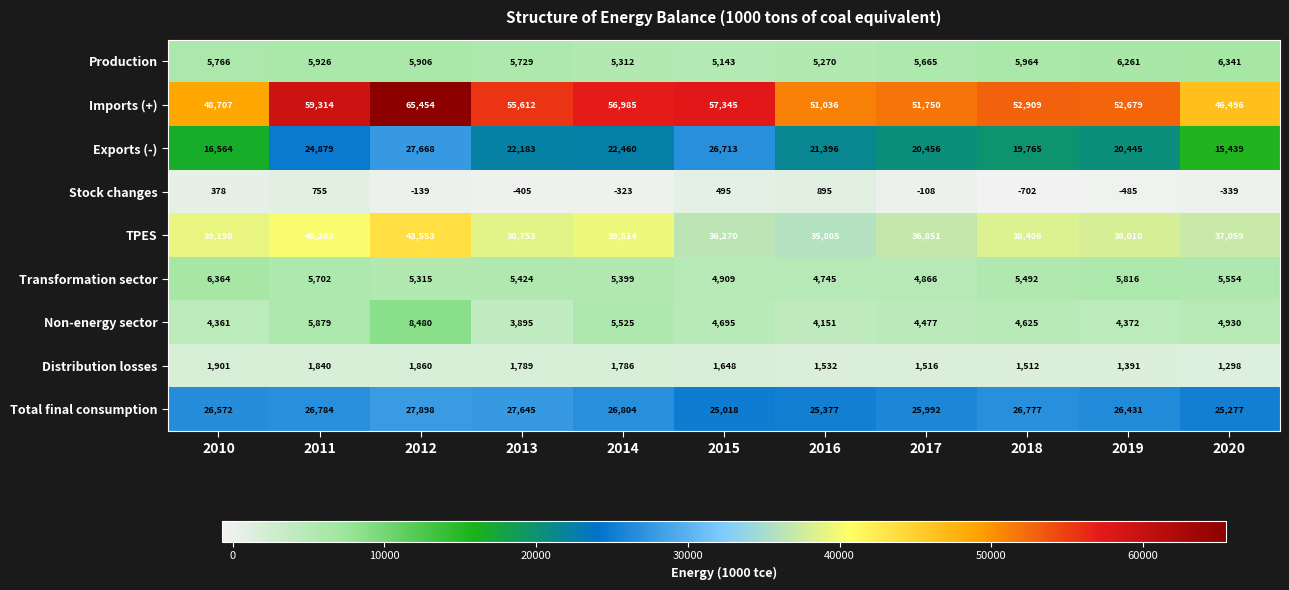

How many categories are shown in the chart?

11